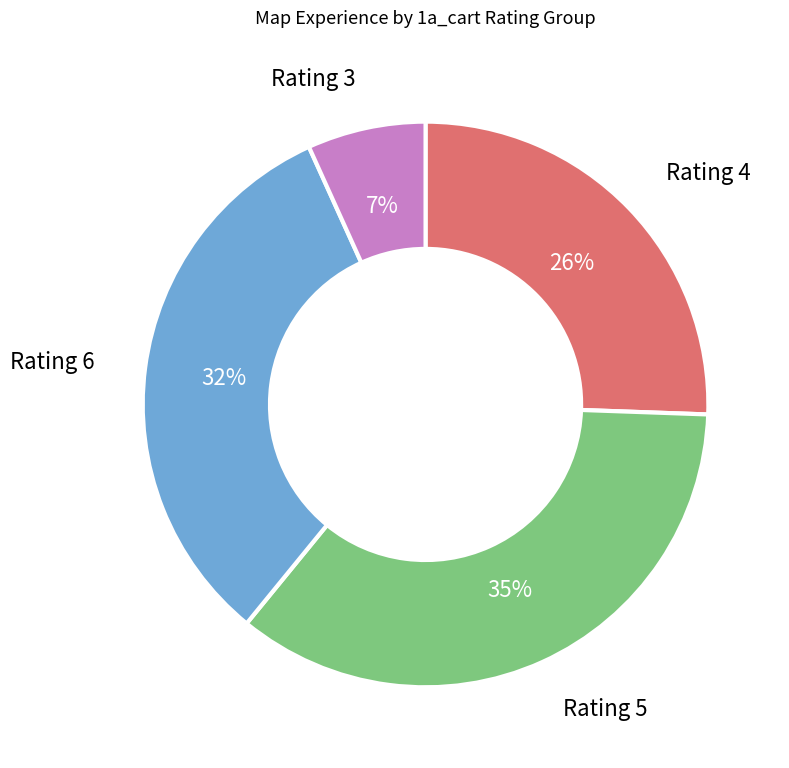

The Rating 6 slice represents 20% of the pie. True or false?

False